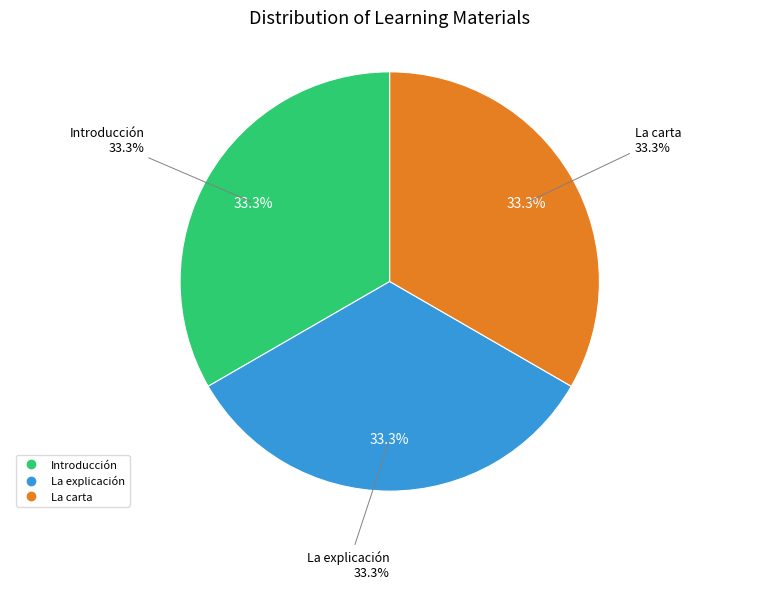

What percentage is the Introducción slice, to the nearest percent?

33%